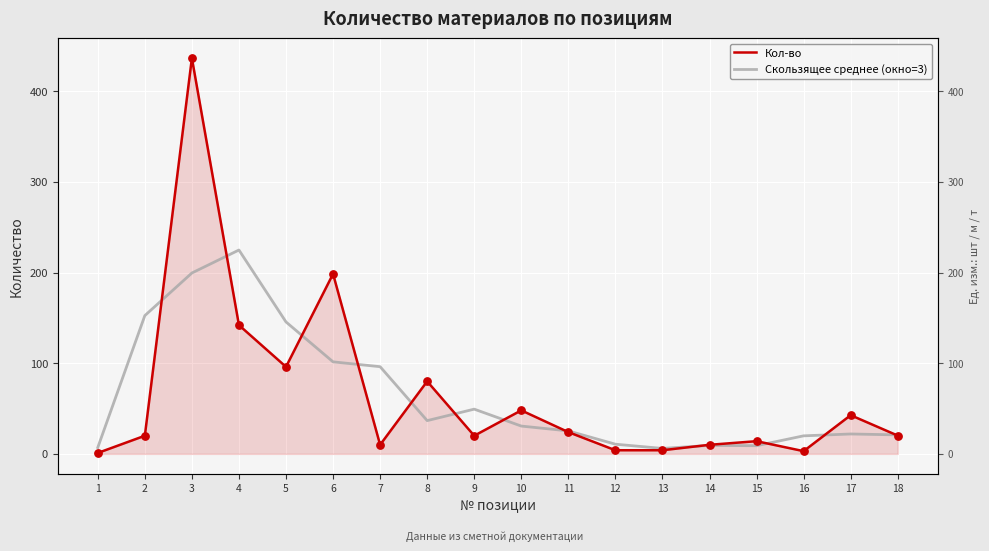

What is the total value across all series at 12?

14.7